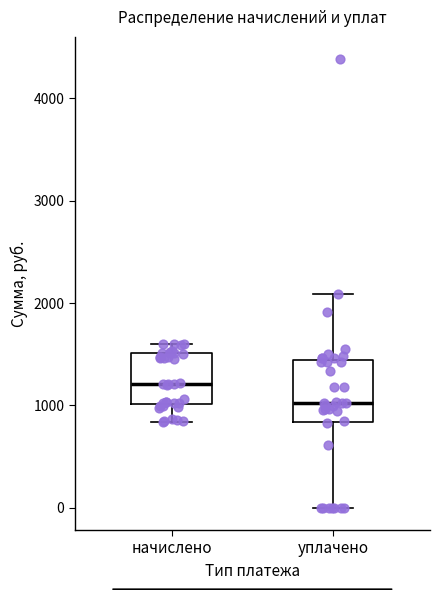

Which box's median line is the lowest?

уплачено